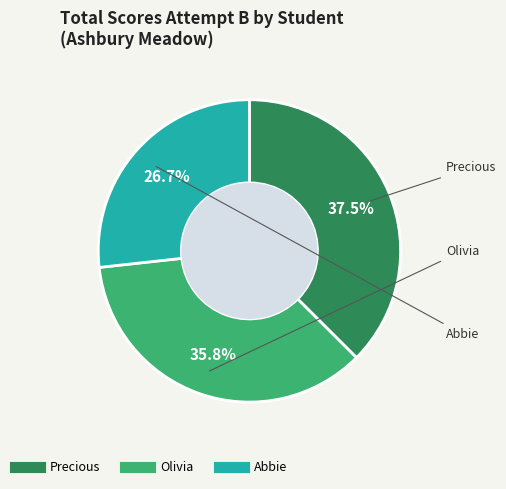

How many segments does this pie chart have?

3